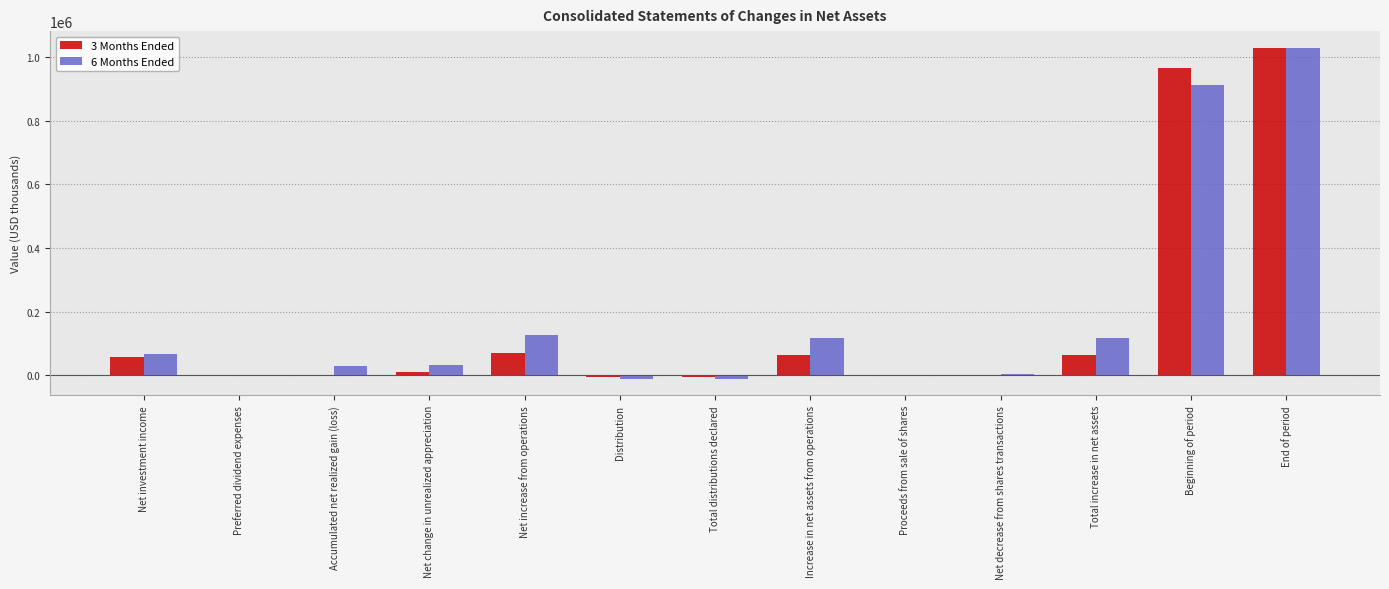

The 6 Months Ended series shows 47618 at Net increase from operations. True or false?

False